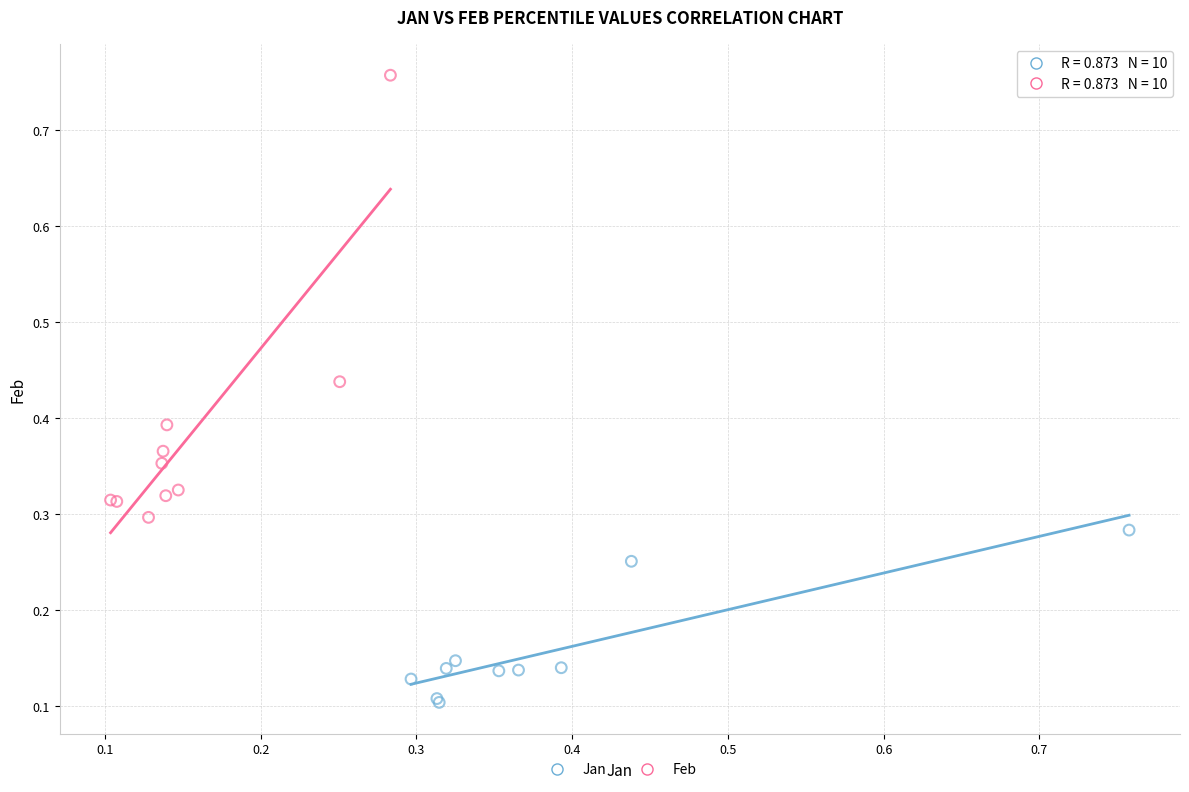

Which series has the largest Y range (max minus min)?

Feb